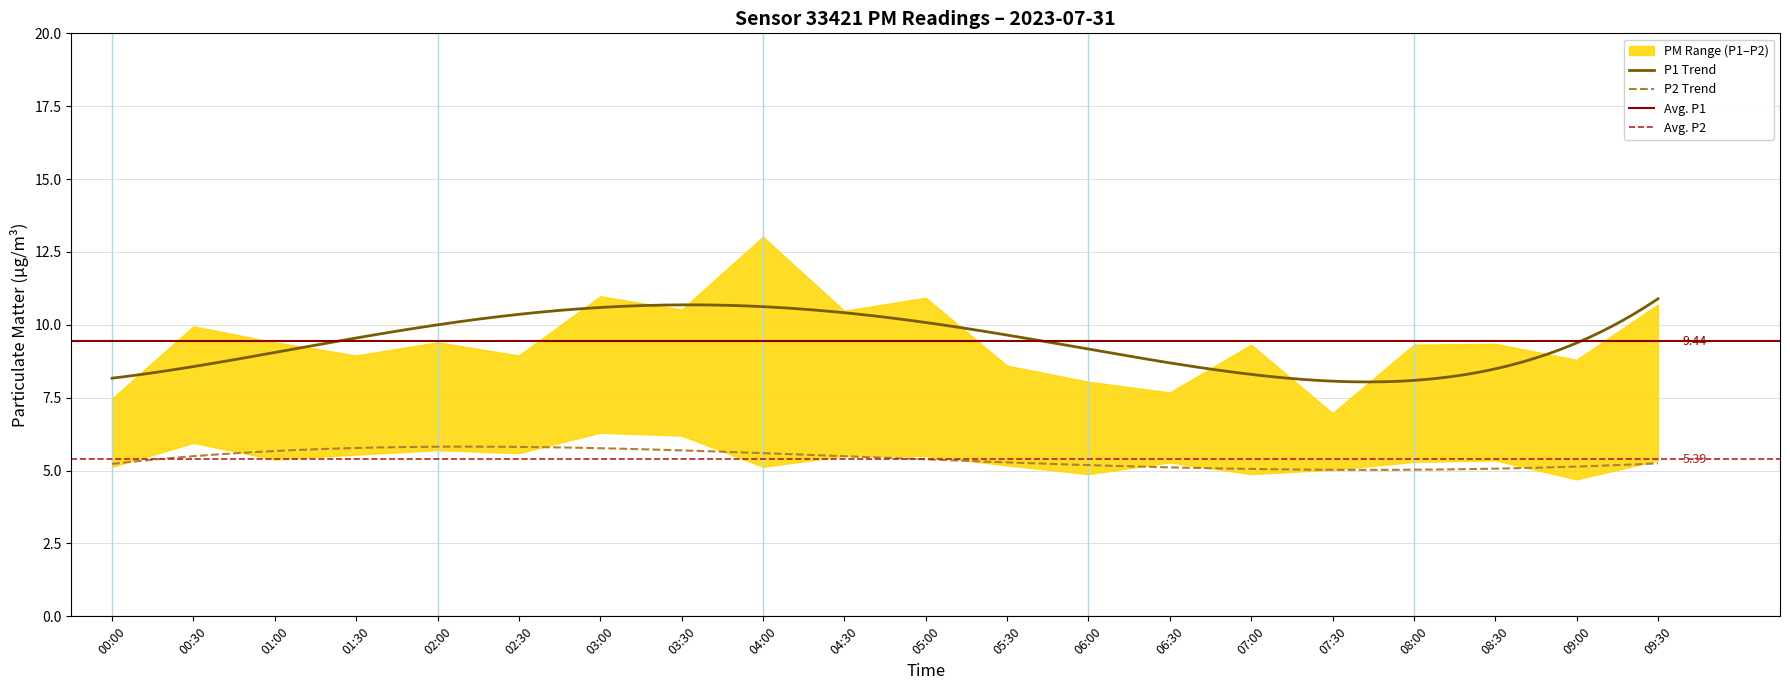

What is the smallest value displayed?

4.7